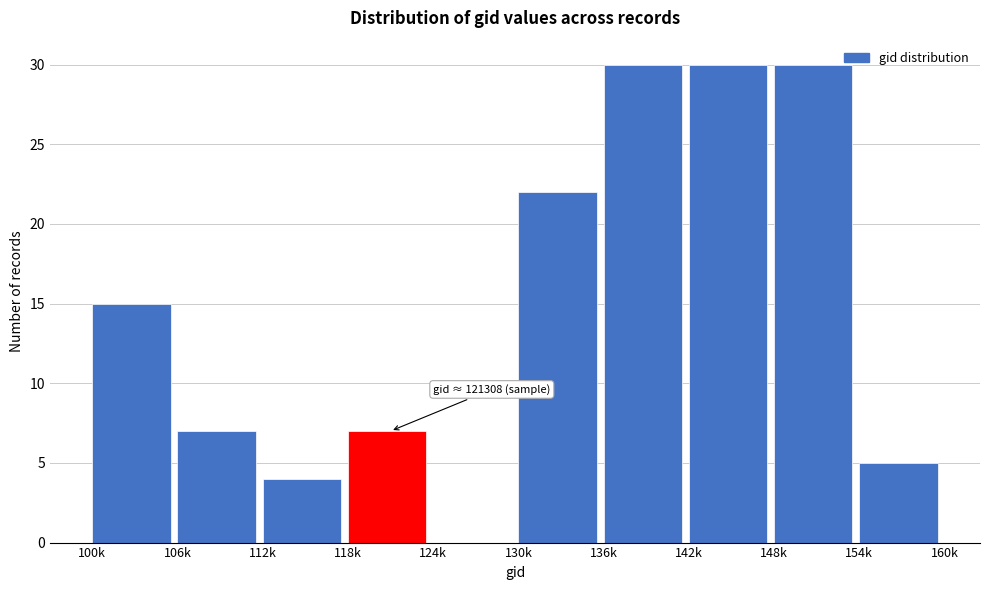

Reading left to right, what are all the values shown in this chart?

100k=15	106k=7	112k=4	118k=7	124k=0	130k=22	136k=30	142k=30	148k=30	154k=5